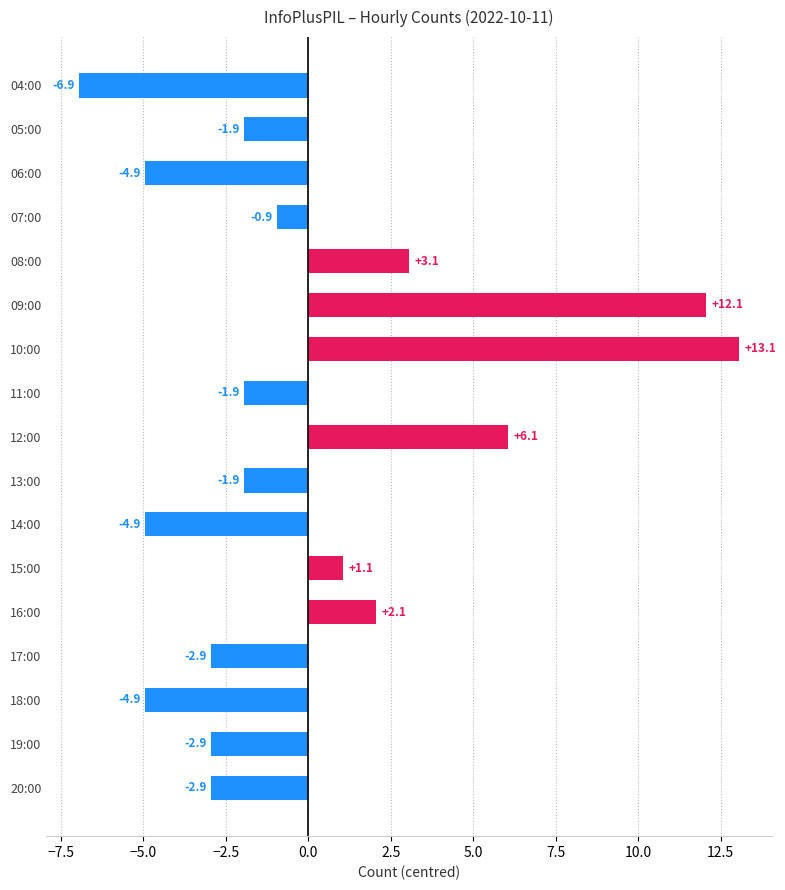

What is the difference between the values at 07:00 and 15:00?

2.0